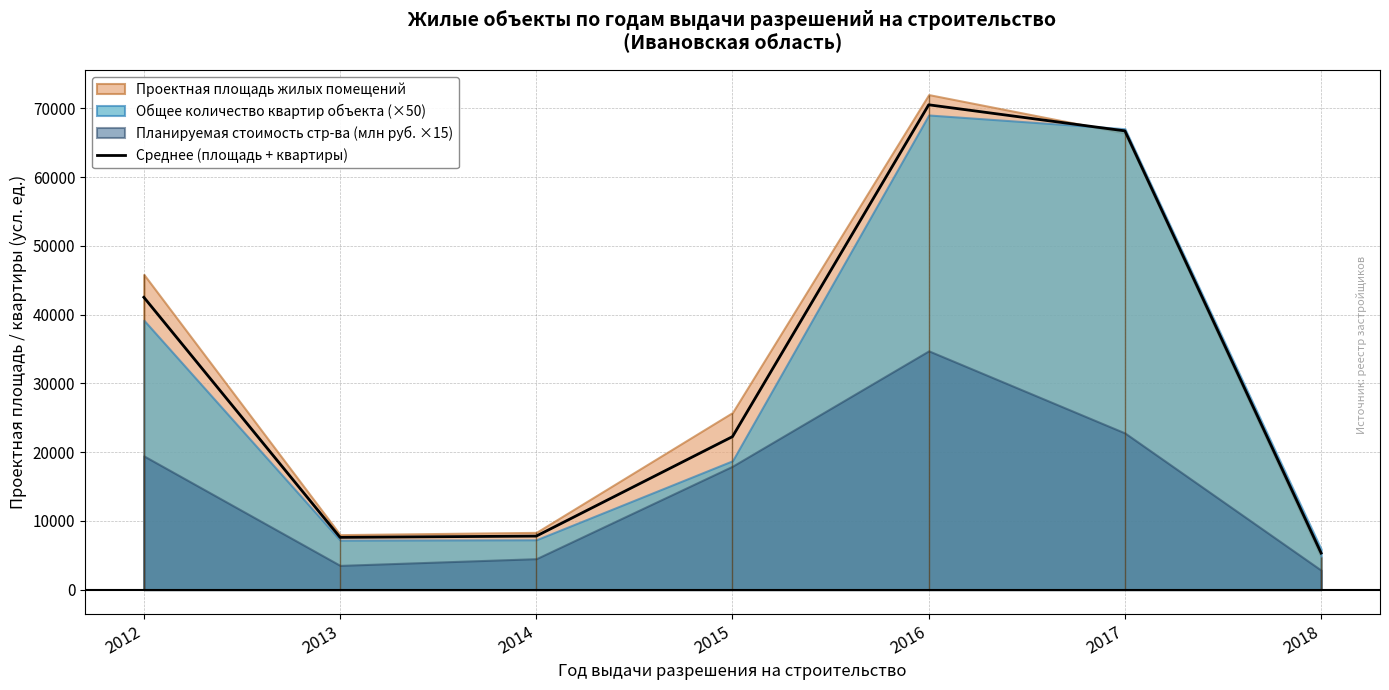

Reading left to right, transcribe all the data shown in this chart.

42528.0	7599.5	7789.0	22259.0	70533.5	66738.0	5310.0